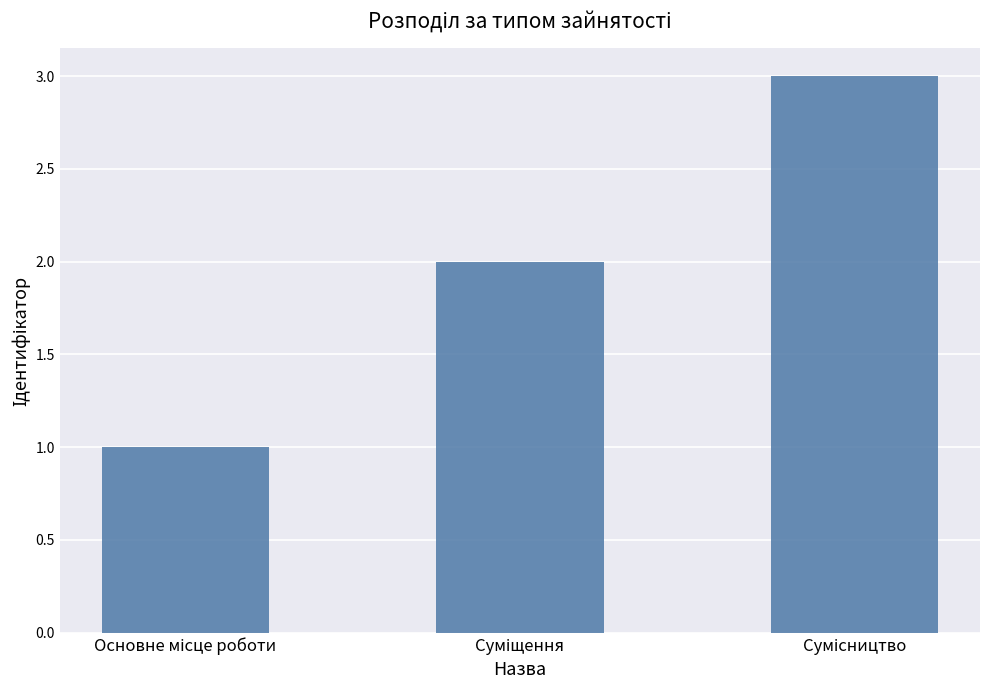

What is the greatest value displayed?

3